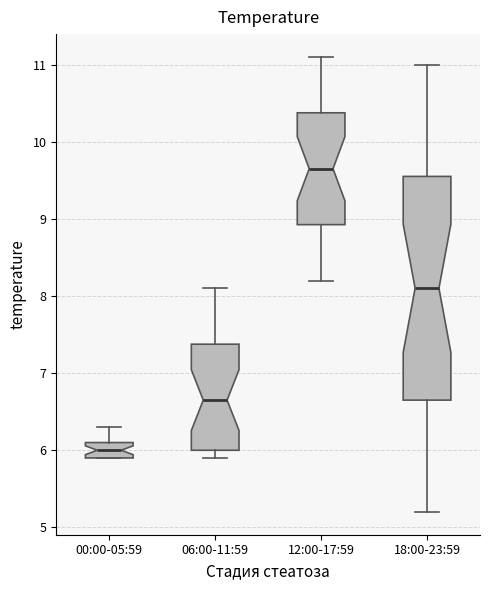

Which box has the lowest median line?

00:00-05:59